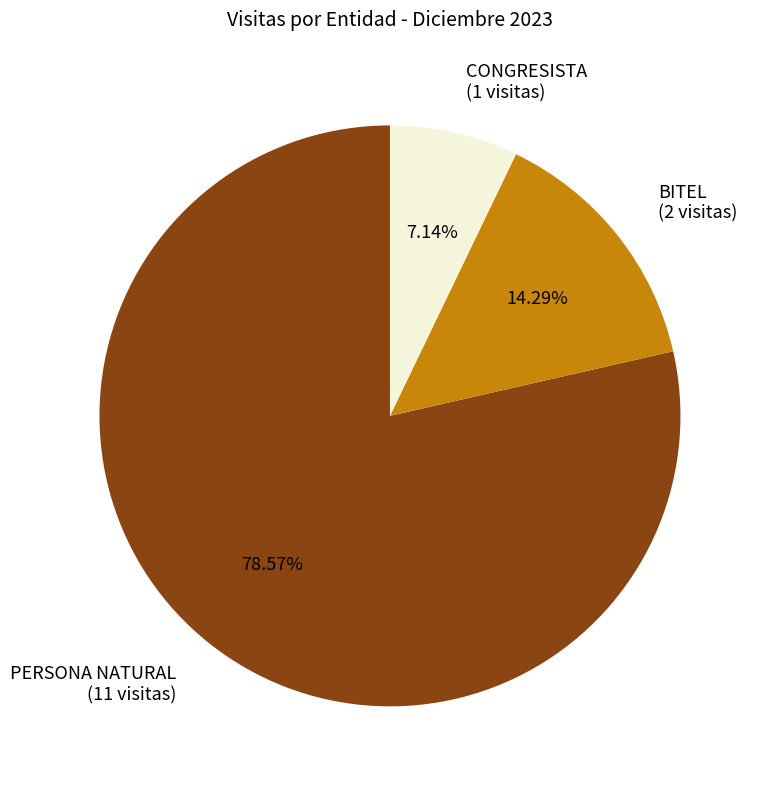

To the nearest percent, what is the combined percentage of PERSONA NATURAL and CONGRESISTA?

86%